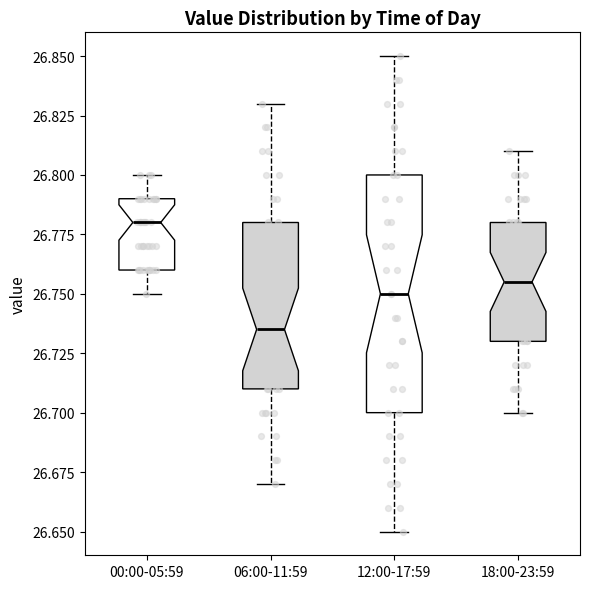

Reading left to right, transcribe this box plot: for each box, give where its median line is, the range the box spans, and where its two whiskers end, as read against the y-axis. The values are not printed on the chart, so give them approximately, as read against the axis.

00:00-05:59: median 26.780, box 26.760 to 26.790, whiskers 26.750 to 26.800
06:00-11:59: median 26.735, box 26.710 to 26.780, whiskers 26.670 to 26.830
12:00-17:59: median 26.750, box 26.700 to 26.800, whiskers 26.650 to 26.850
18:00-23:59: median 26.755, box 26.730 to 26.780, whiskers 26.700 to 26.810